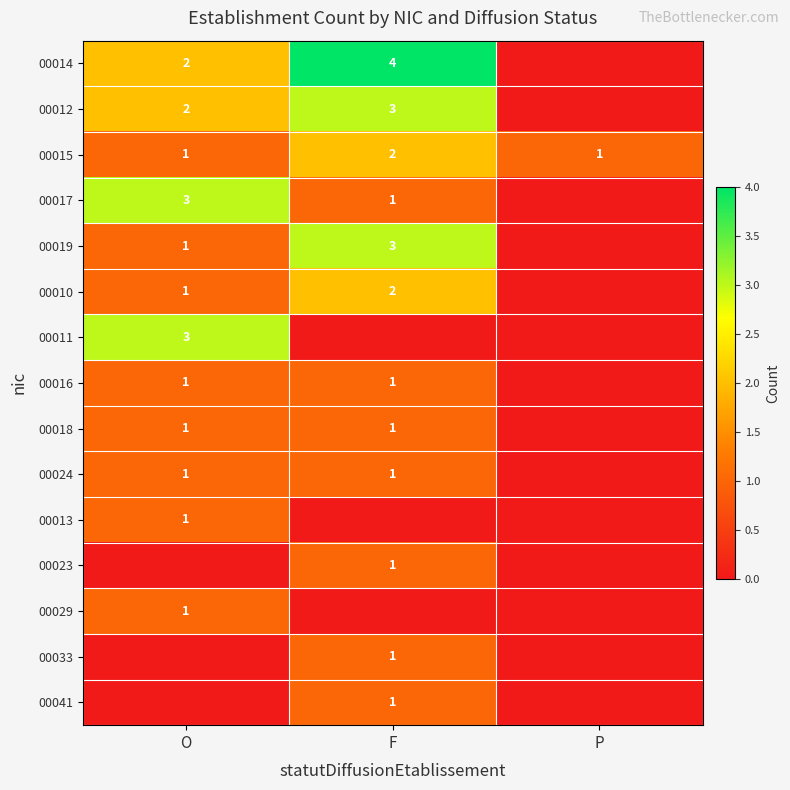

How many data points does each series have?

3